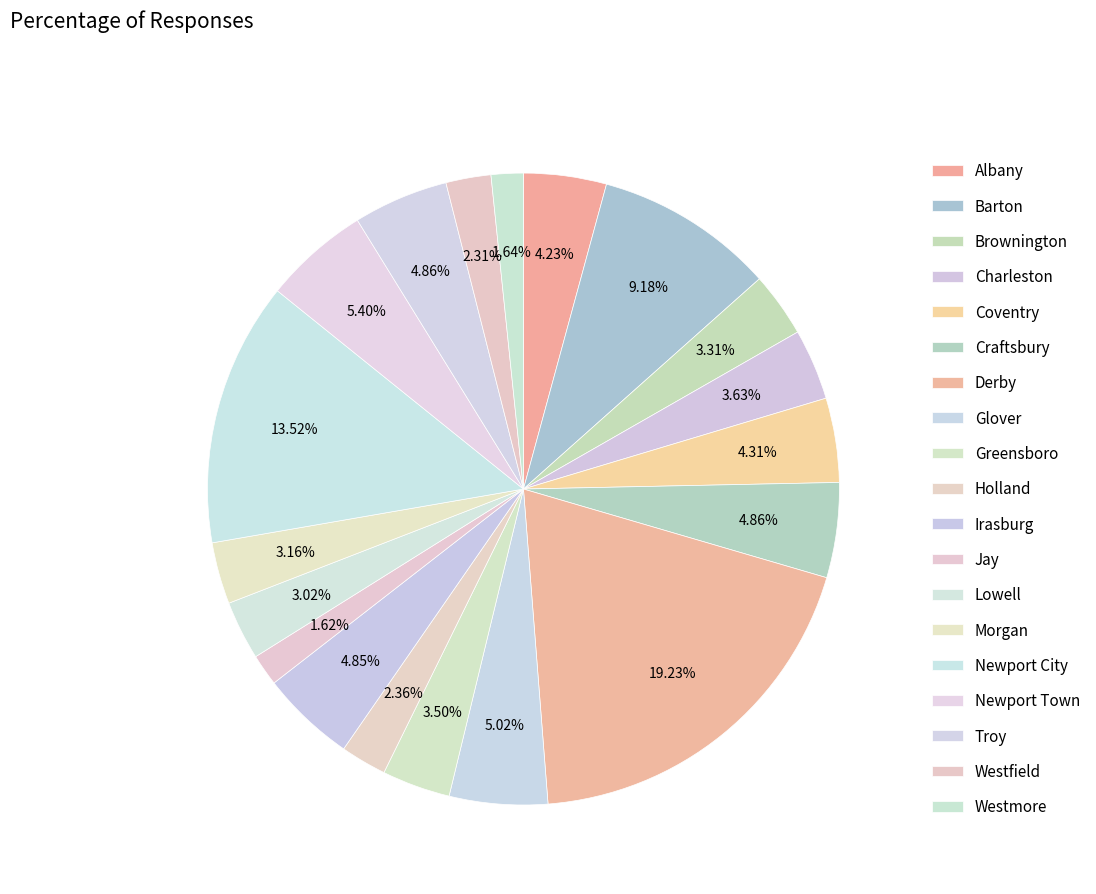

Between Newport City and Jay, which is larger?

Newport City